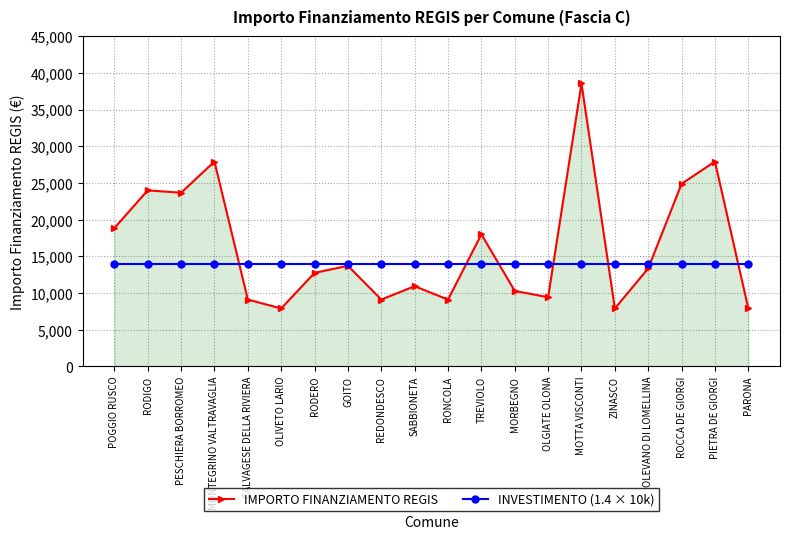

Which category has the highest value in the IMPORTO FINANZIAMENTO REGIS series?

MOTTA VISCONTI